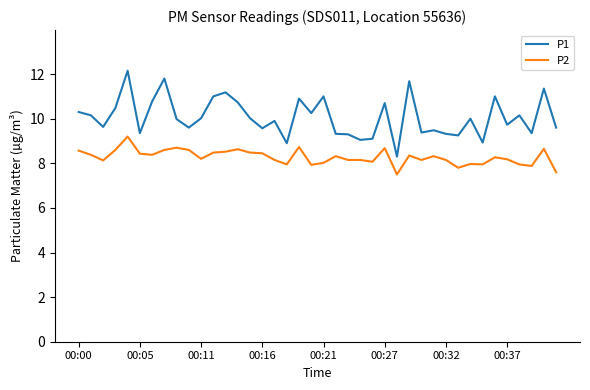

What is the greatest value displayed?

12.2